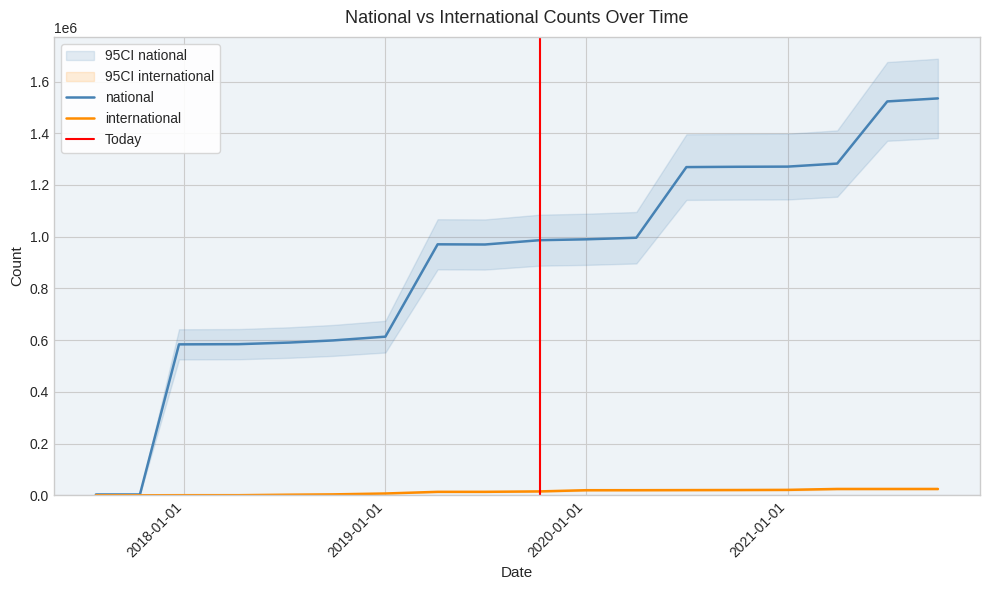

What is the difference between the highest and lowest values at 2017-12-22?

583339